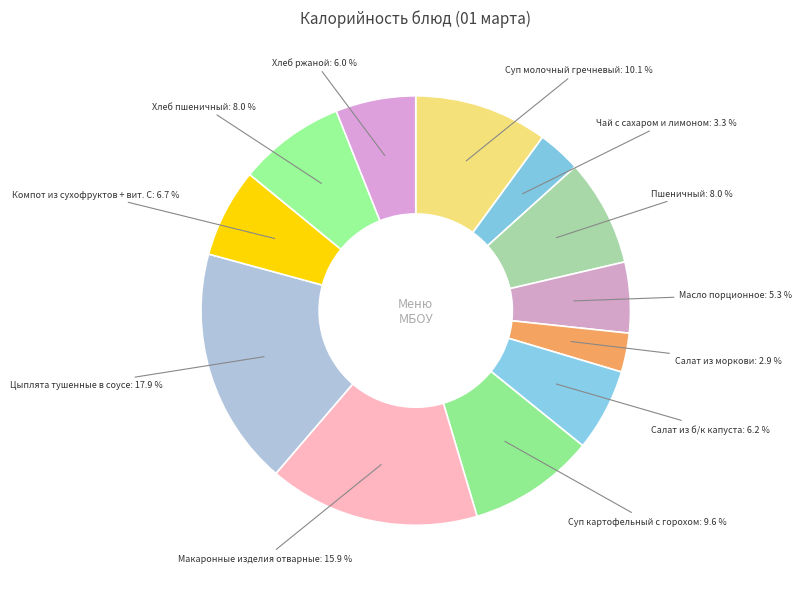

Is there any slice that represents more than half of the pie?

No